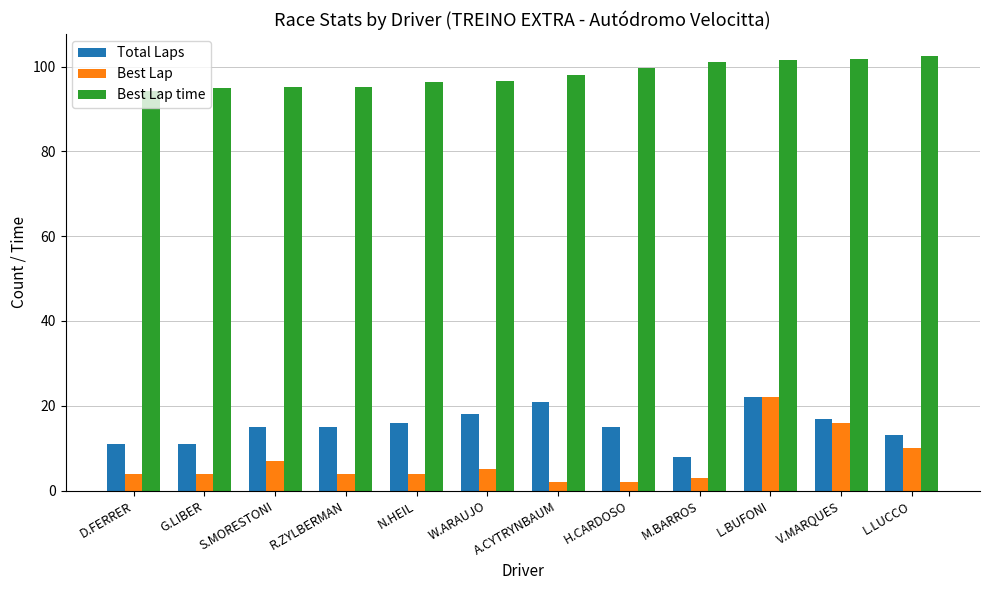

The Total Laps series shows 24.7 at V.MARQUES. True or false?

False